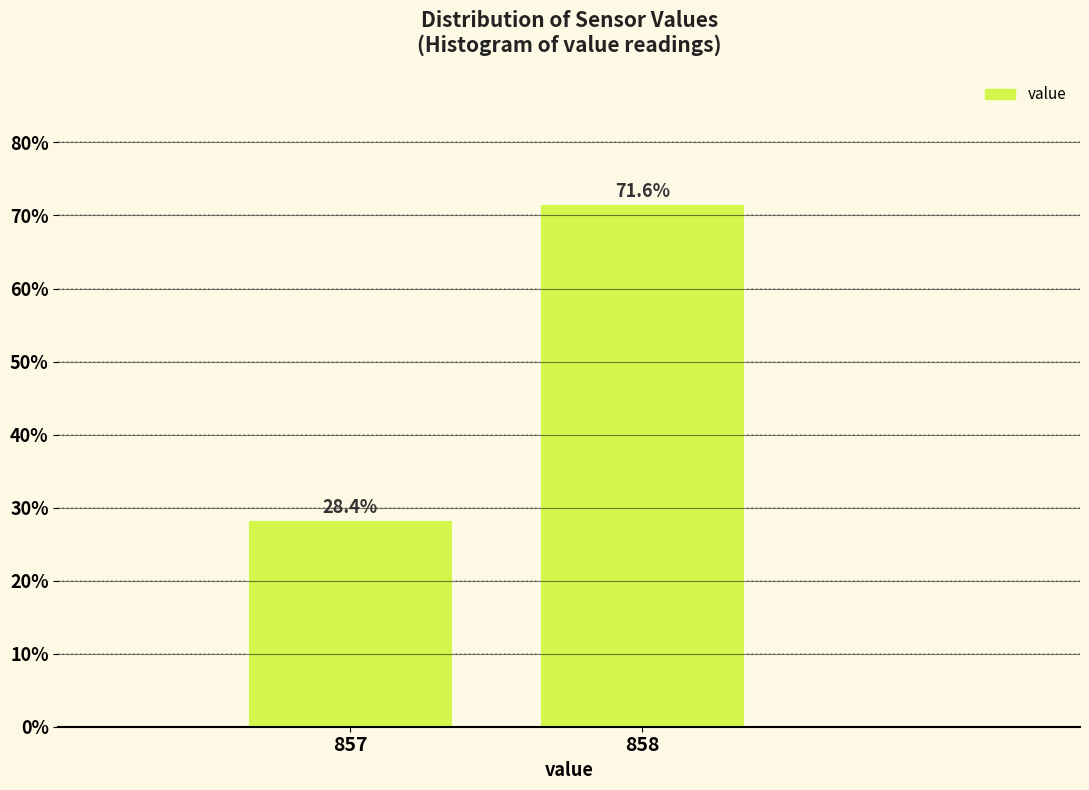

Reading left to right, transcribe all the data shown in this chart.

28.4	71.6